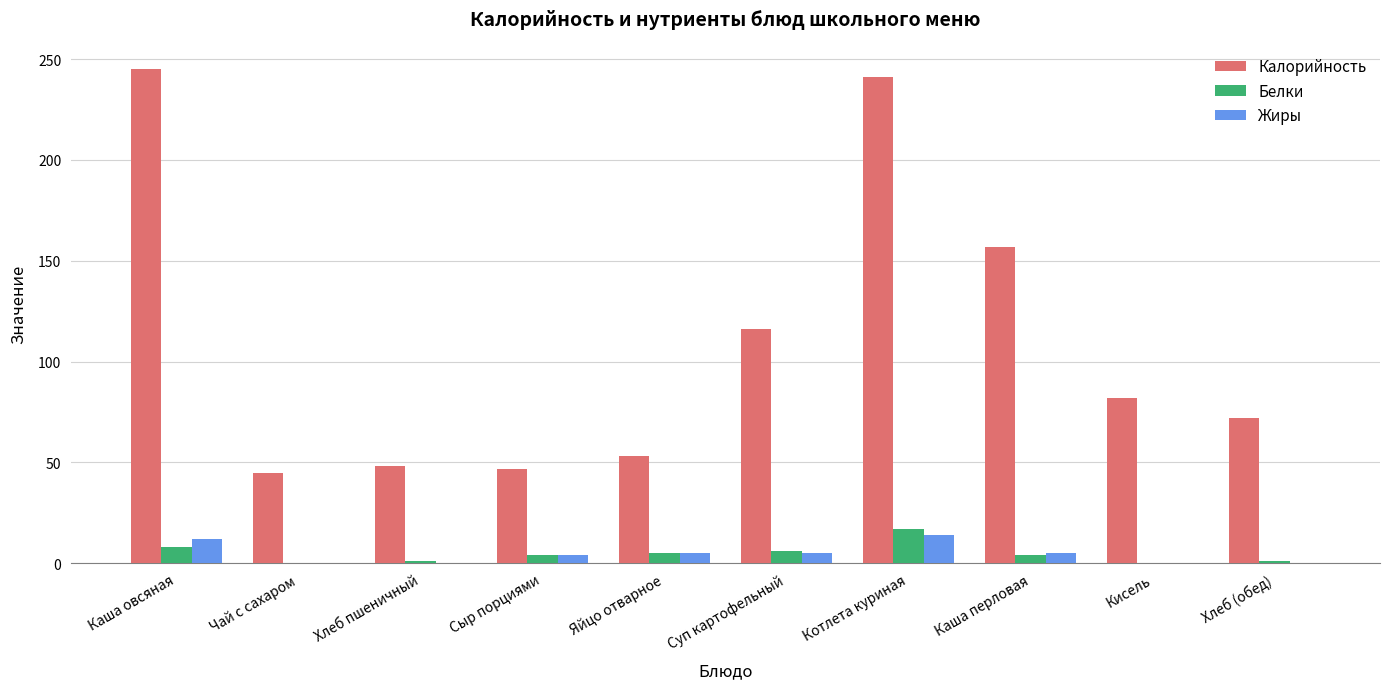

What is the sum of all Жиры values?

45